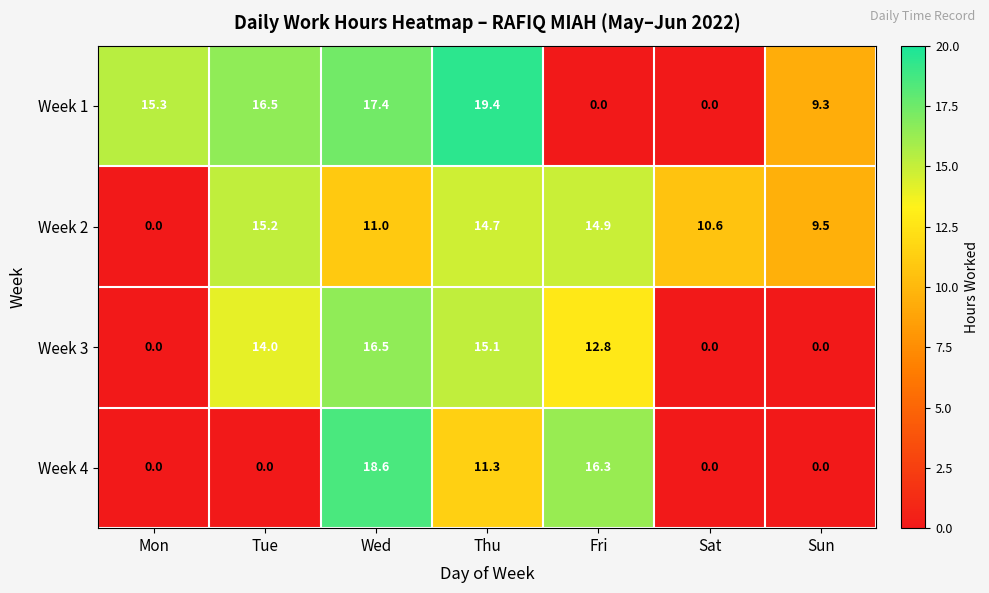

What is the total value across all series at Mon?

15.3